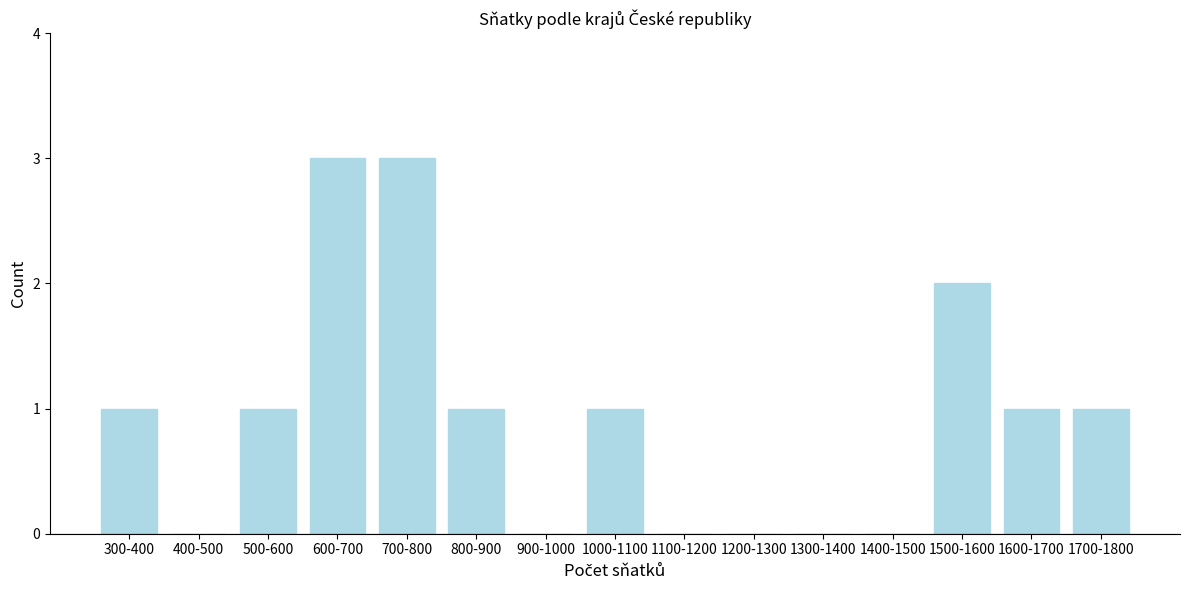

Reading right to left, transcribe all the data shown in this chart.

1700-1800=1	1600-1700=1	1500-1600=2	1400-1500=0	1300-1400=0	1200-1300=0	1100-1200=0	1000-1100=1	900-1000=0	800-900=1	700-800=3	600-700=3	500-600=1	400-500=0	300-400=1